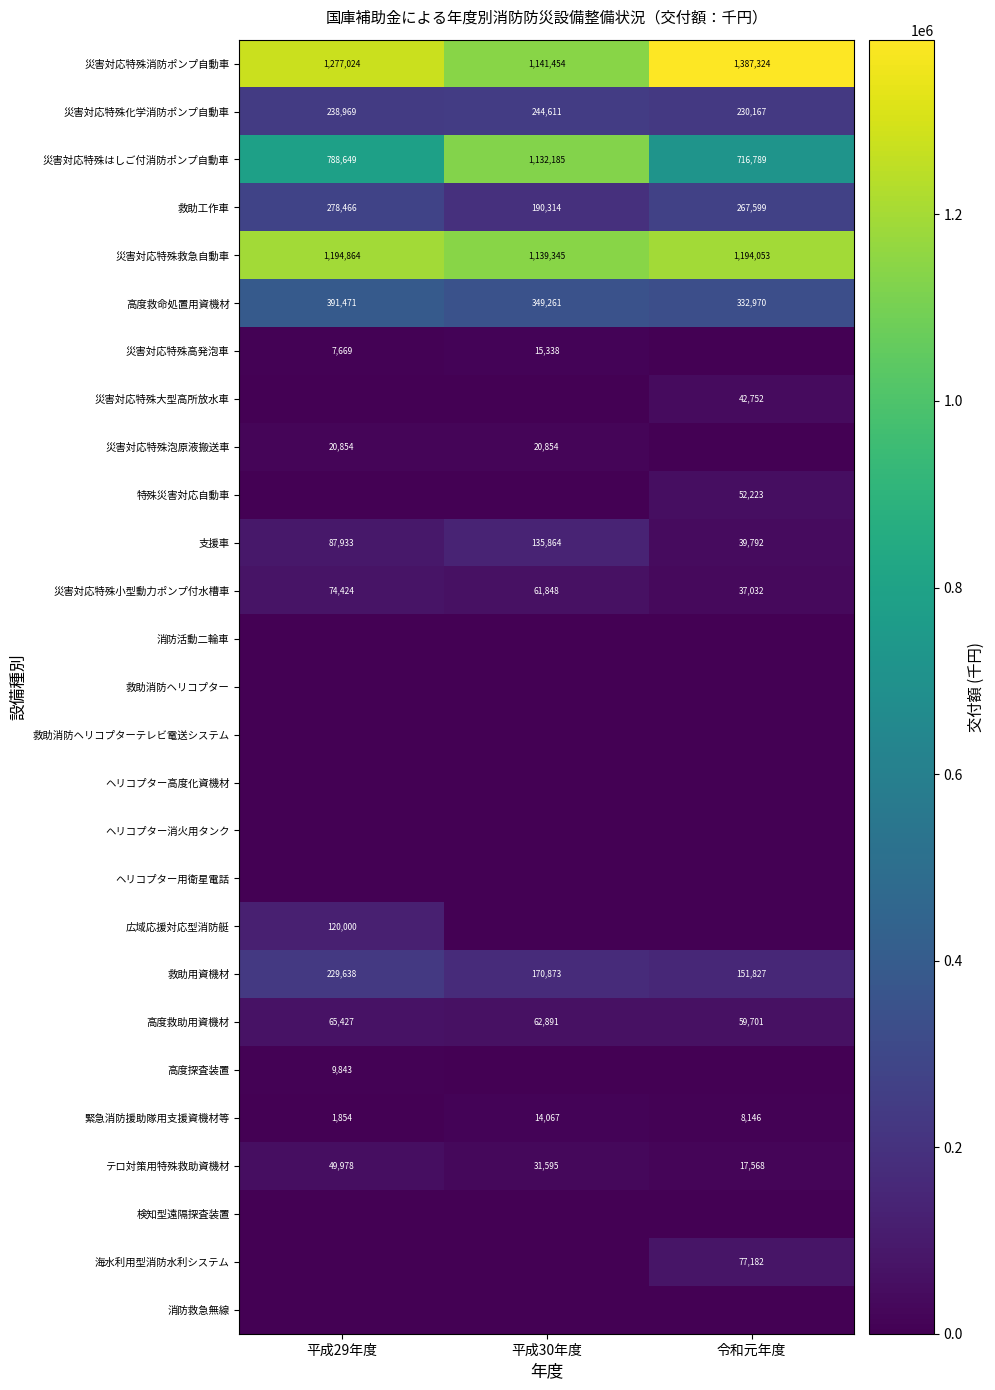

What is the sum of all 高度救命処置用資機材 values?

1073702